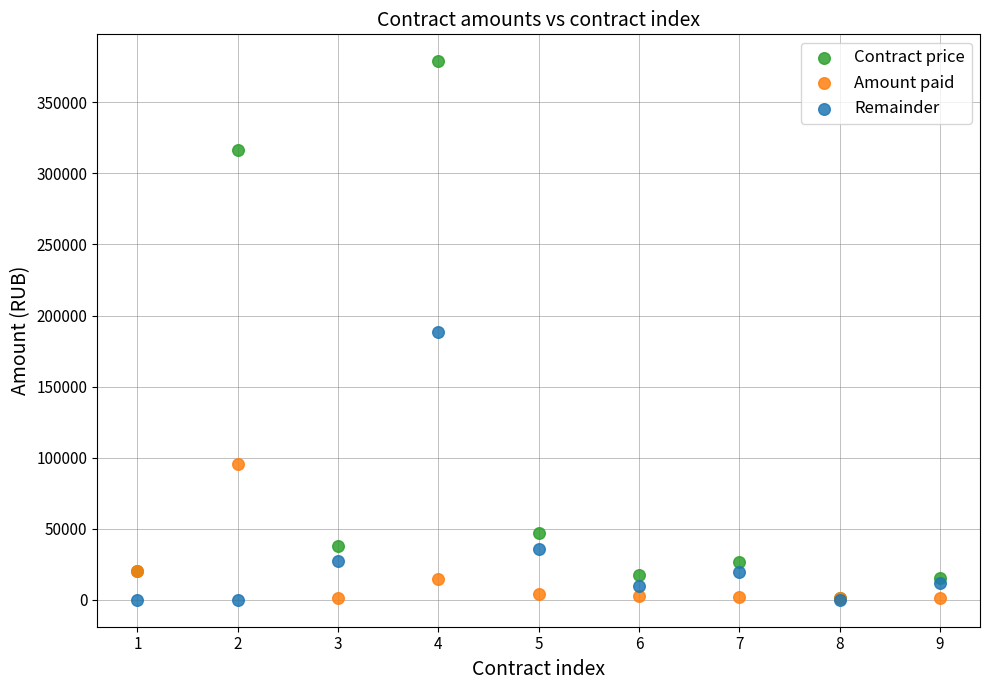

What are all the series names shown in the legend?

Contract price, Amount paid, Remainder